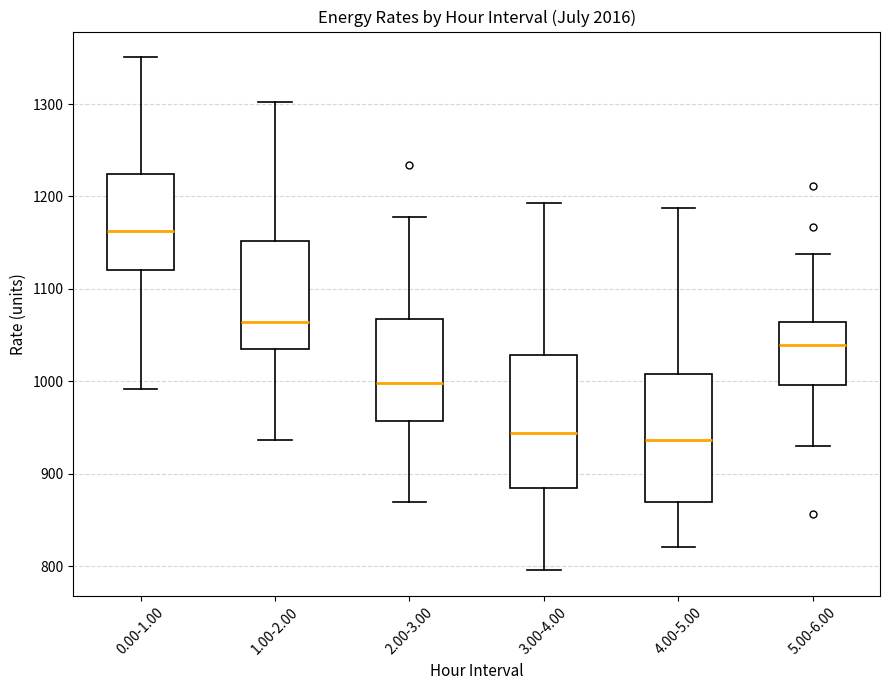

Reading left to right, read every box against the y-axis: the position of its median line, the range the box covers, and the ends of its whiskers. The values are not printed on the chart, so give them approximately, as read against the axis.

0.00-1.00: median 1160, box 1120 to 1220, whiskers 990 to 1350
1.00-2.00: median 1060, box 1040 to 1150, whiskers 940 to 1300
2.00-3.00: median 1000, box 960 to 1070, whiskers 870 to 1180
3.00-4.00: median 940, box 880 to 1030, whiskers 800 to 1190
4.00-5.00: median 940, box 870 to 1010, whiskers 820 to 1190
5.00-6.00: median 1040, box 1000 to 1060, whiskers 930 to 1140